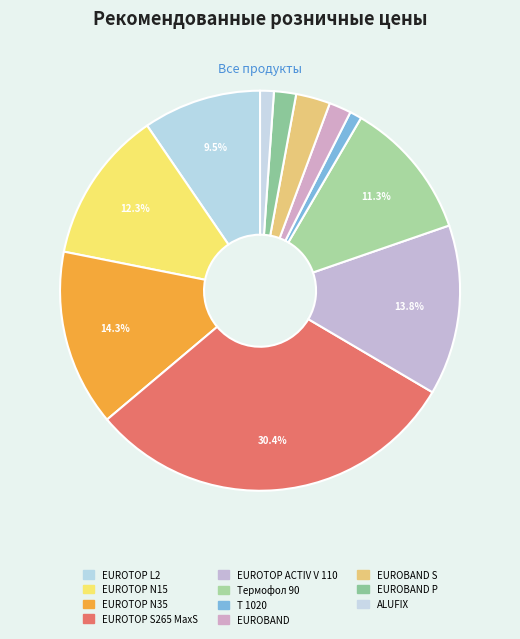

Is it true that ALUFIX is 11% of the pie?

False